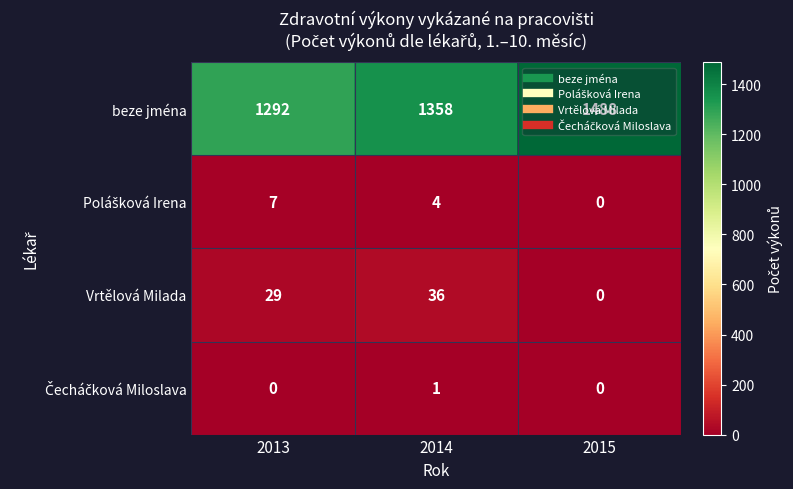

What is the sum of all Vrtělová Milada values?

65